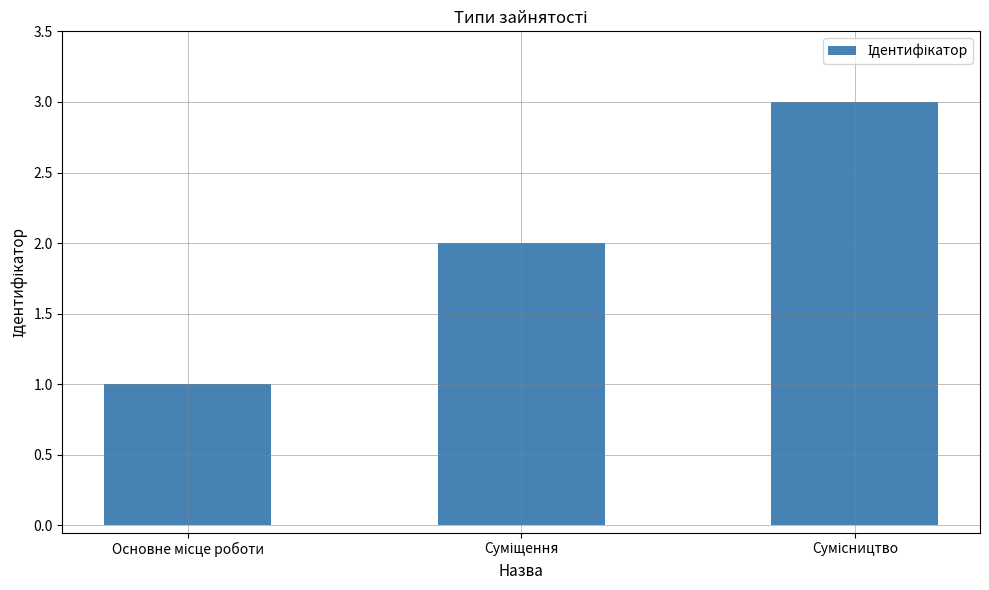

Reading left to right, what are all the values shown in this chart?

1	2	3